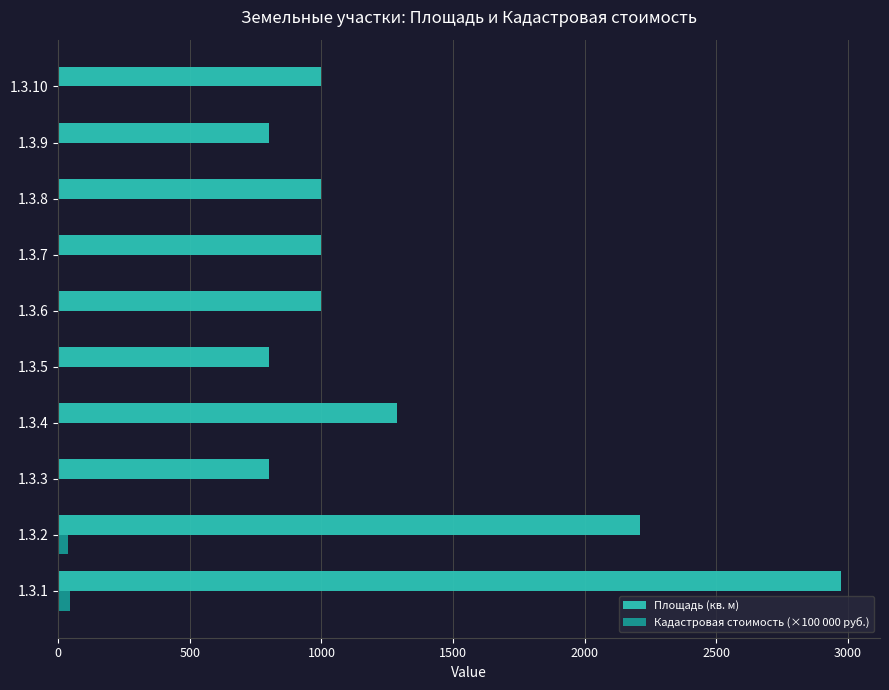

Which series changed the most between 1.3.2 and 1.3.4?

Площадь (кв. м)